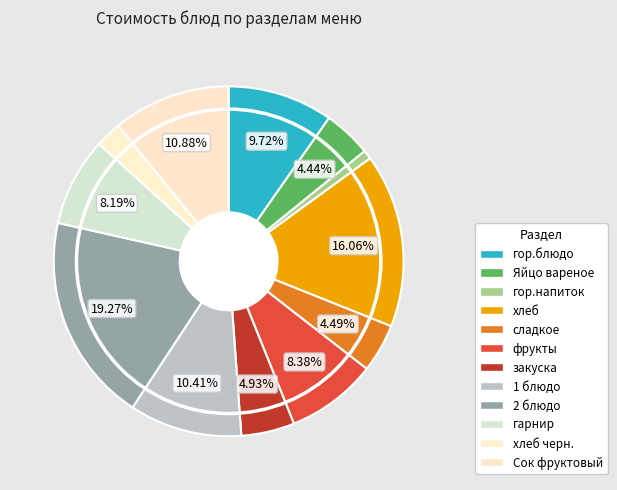

Does сладкое represent more than half of the total?

No